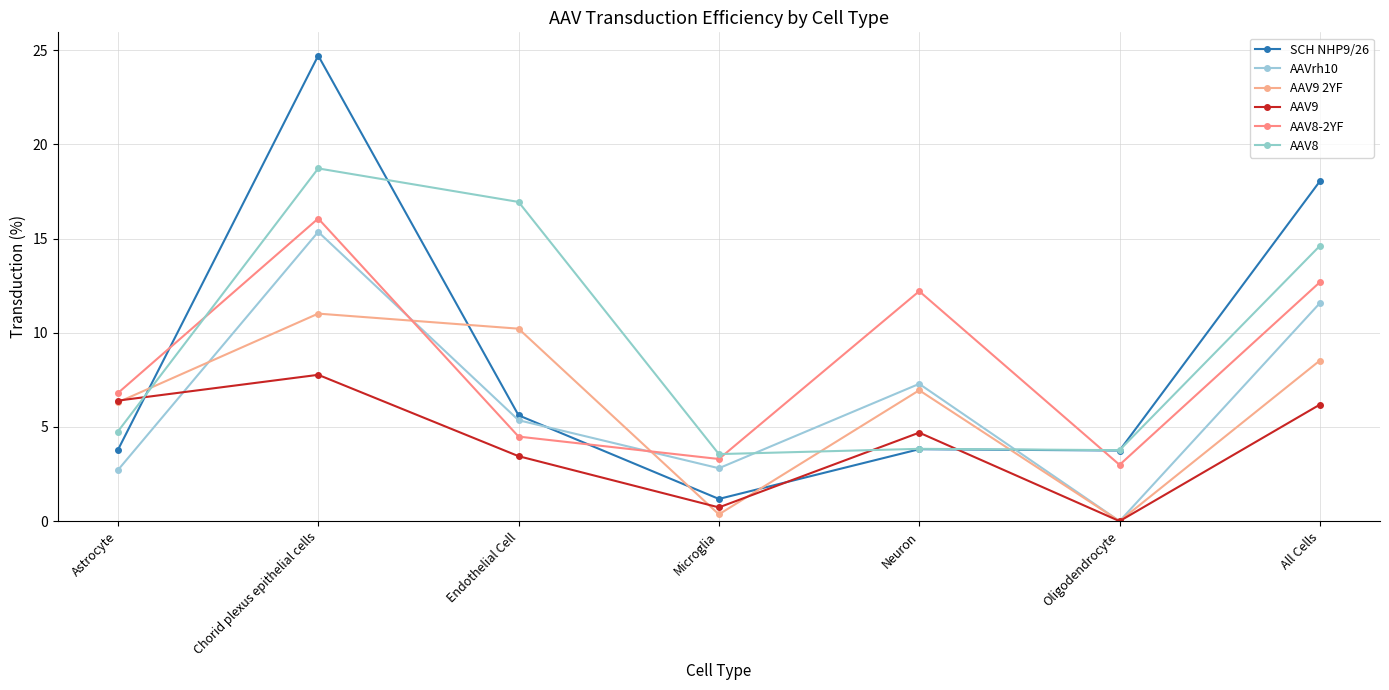

At which category does AAV9 2YF reach its first local valley?

Microglia